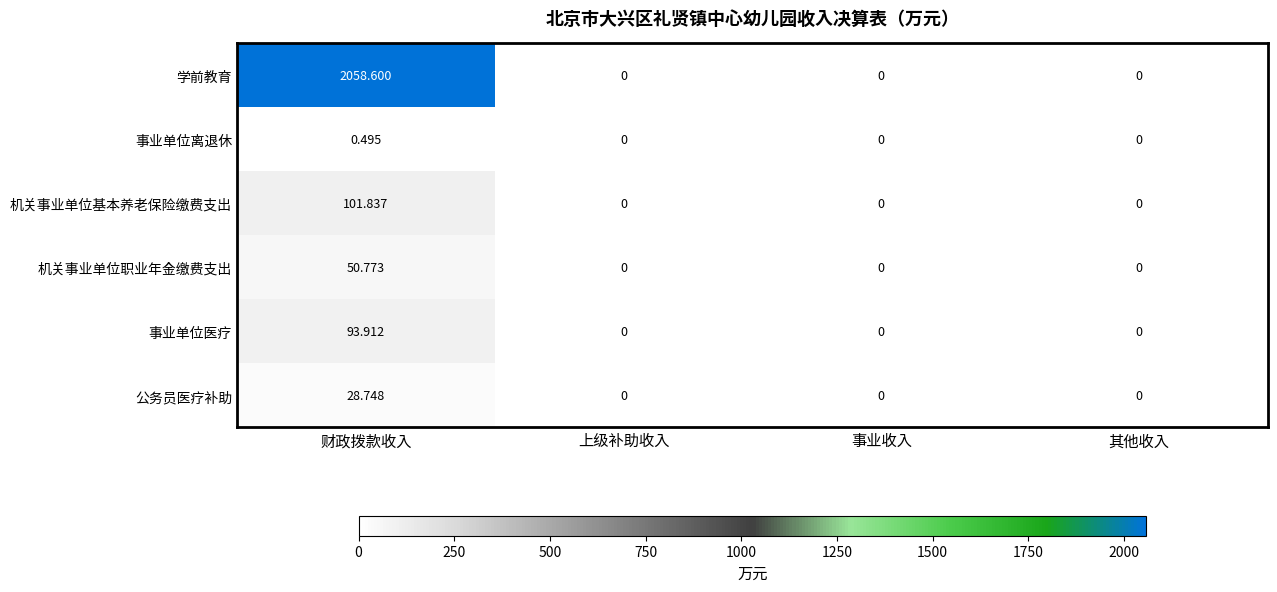

Which series has the widest spread of values?

学前教育